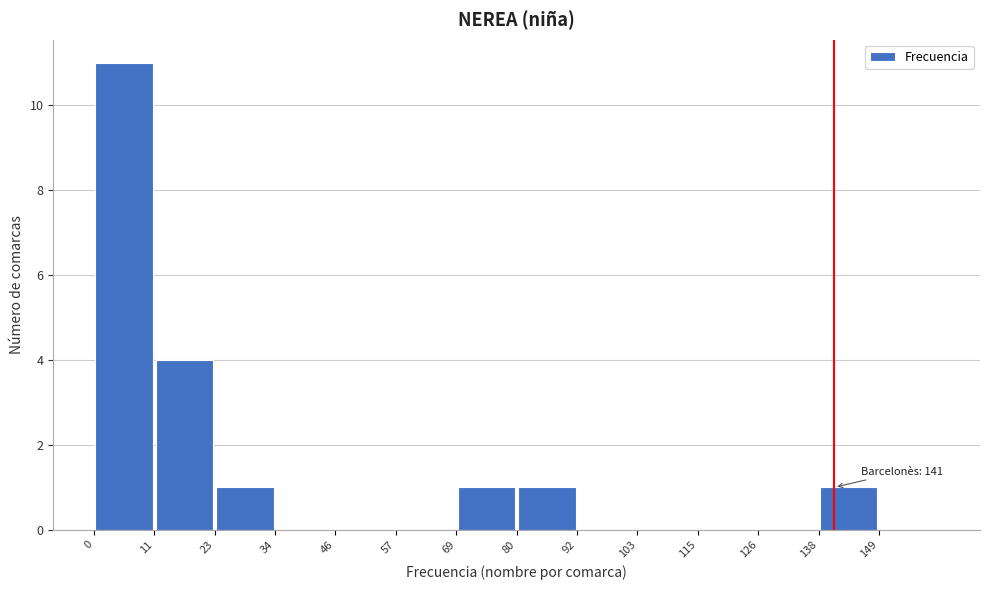

Which range on the x-axis has the tallest bar?

0.0 to 11.5